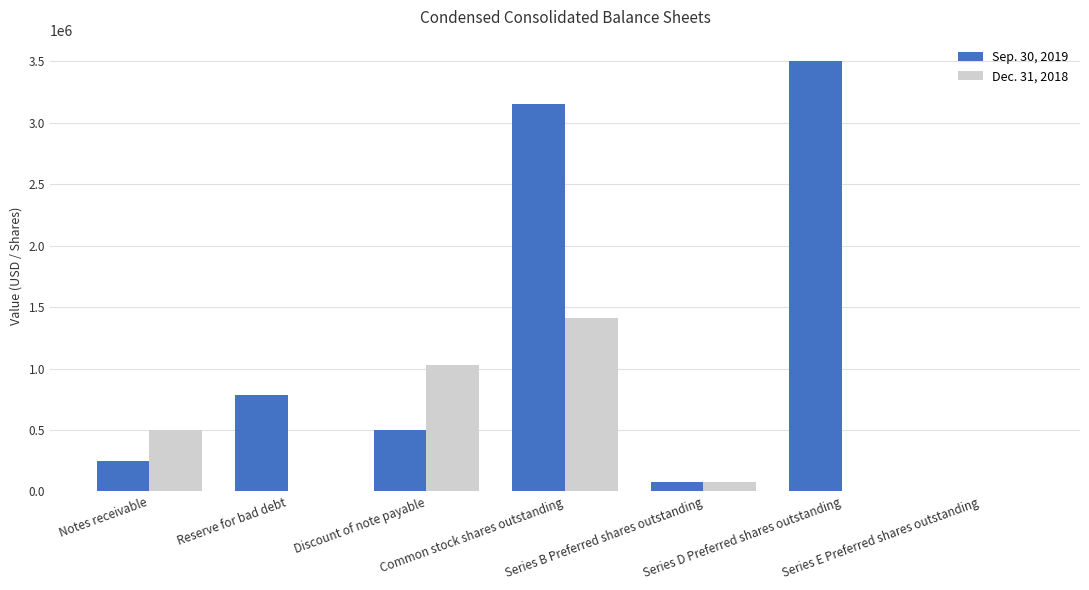

What is the maximum value shown in the chart?

3500000.0